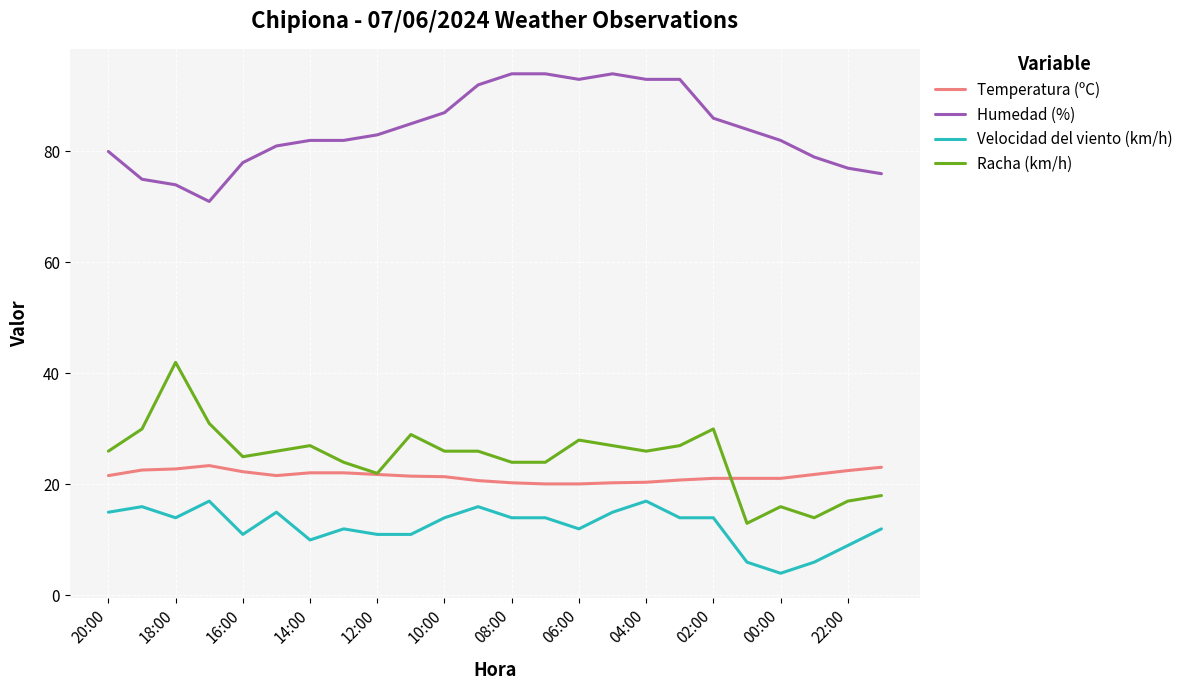

Which series has the largest total across all categories?

Humedad (%)